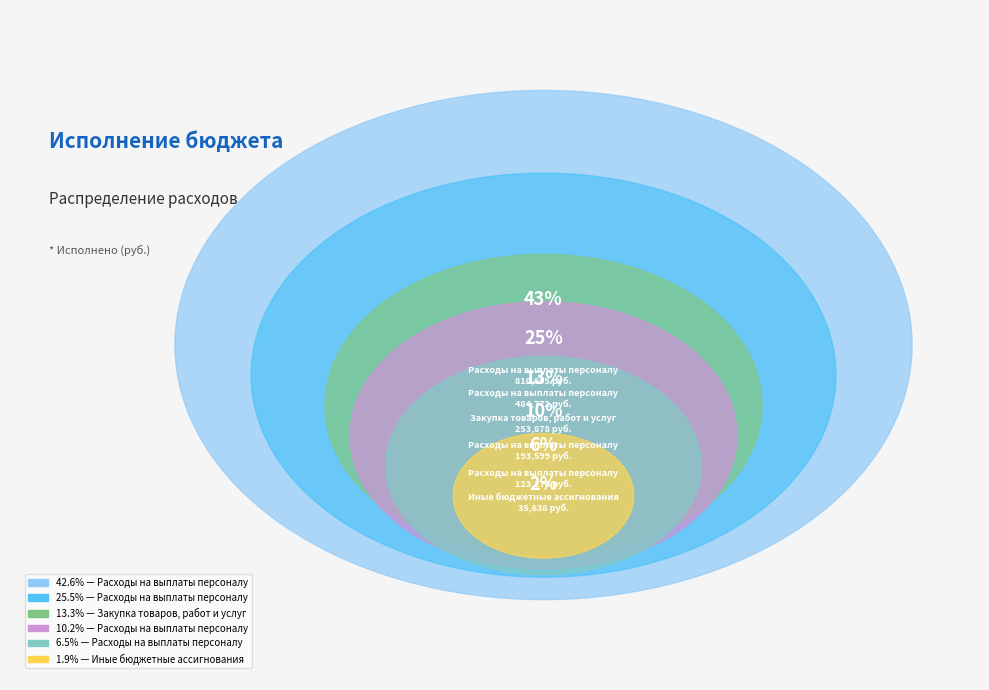

To the nearest percent, what portion does Расходы на выплаты персоналу (М0120) represent?

10%